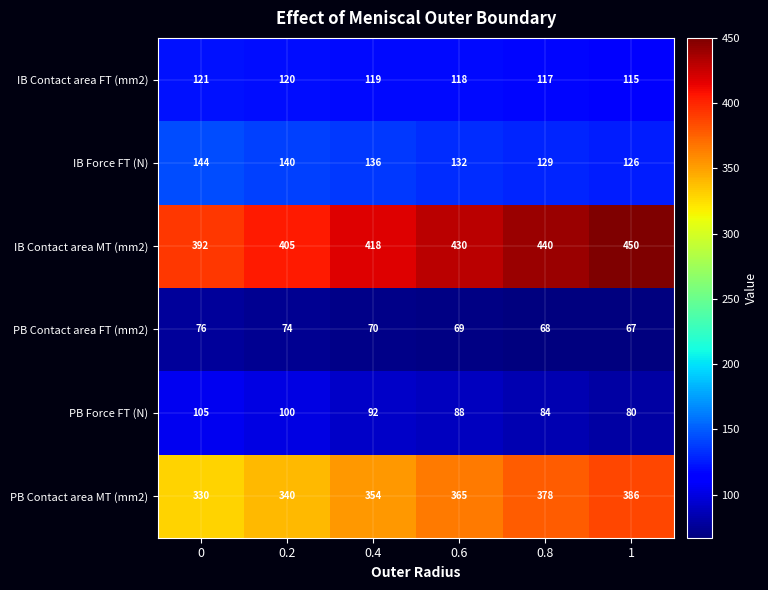

How many PB Force FT (N) values are between 84 and 100?

4